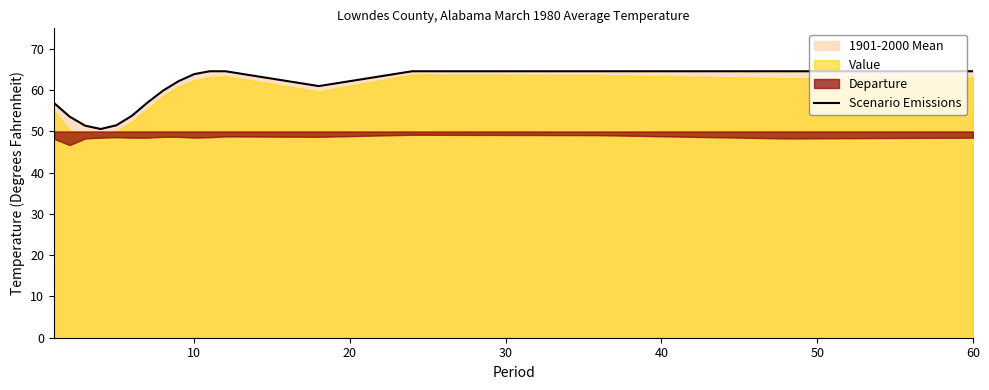

What is the lowest value of the Scenario Emissions series?

50.6